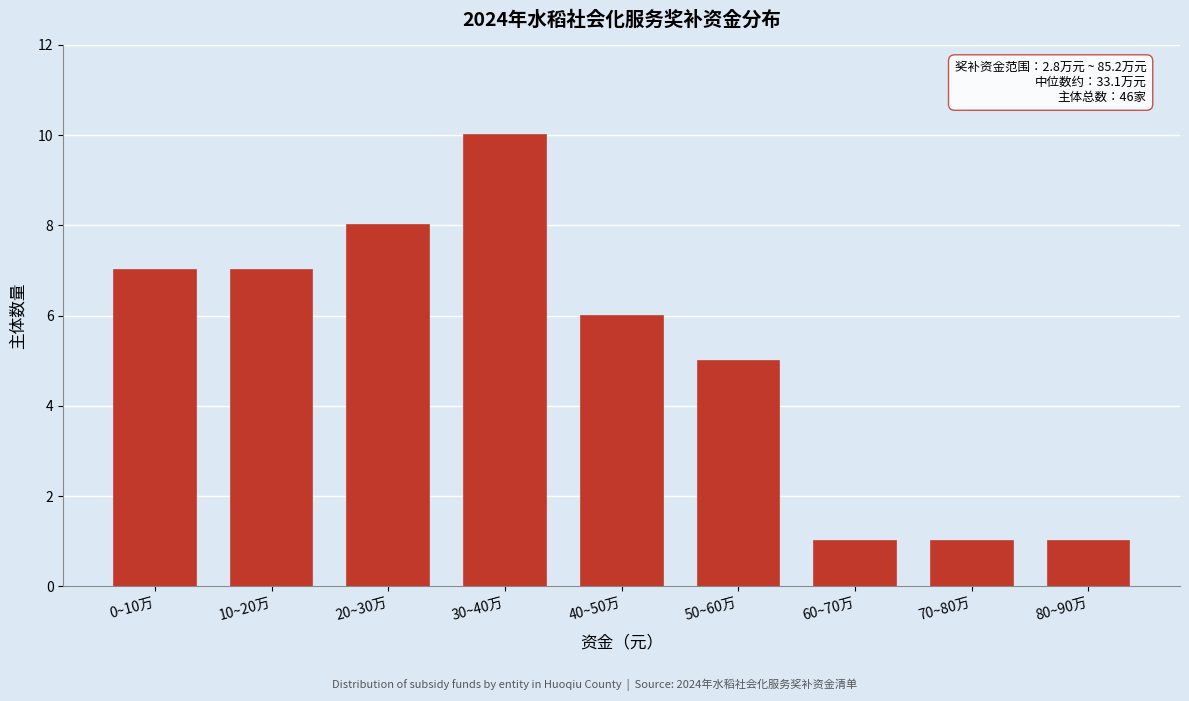

Reading left to right, extract all data points from this chart.

7	7	8	10	6	5	1	1	1